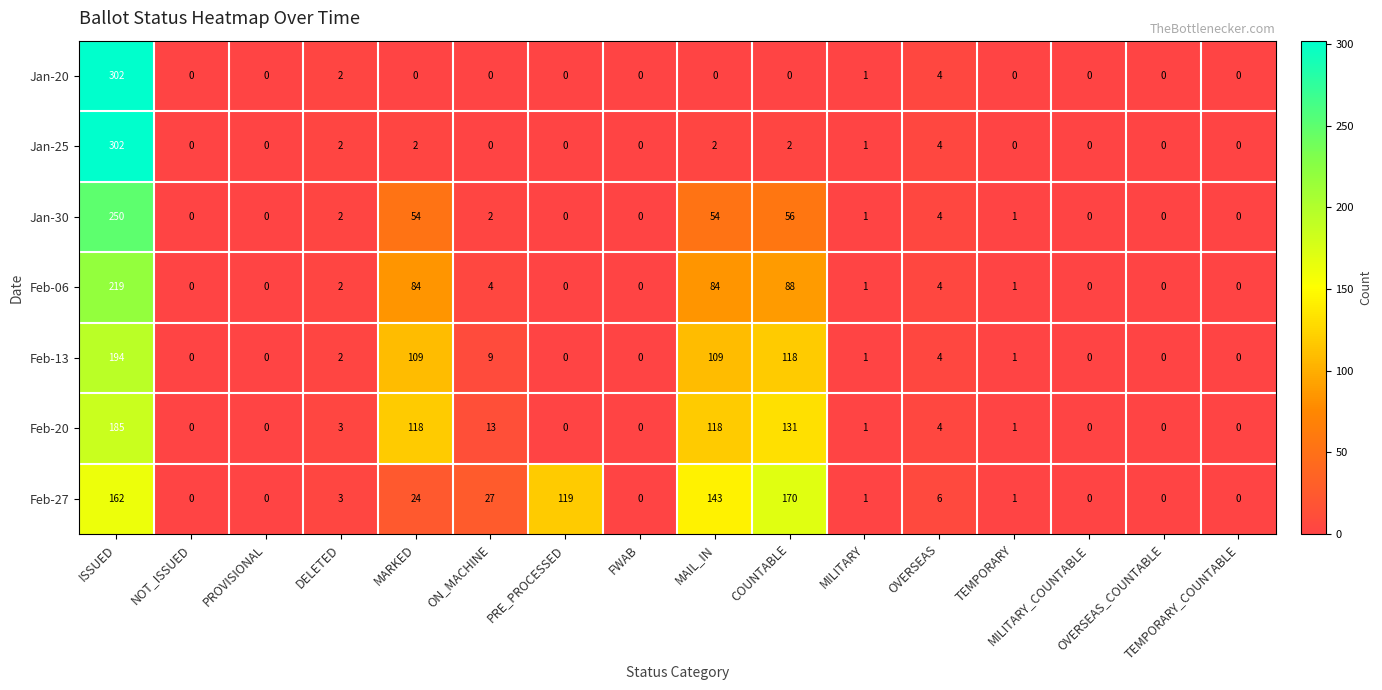

Which series has the largest total across all categories?

Feb-27